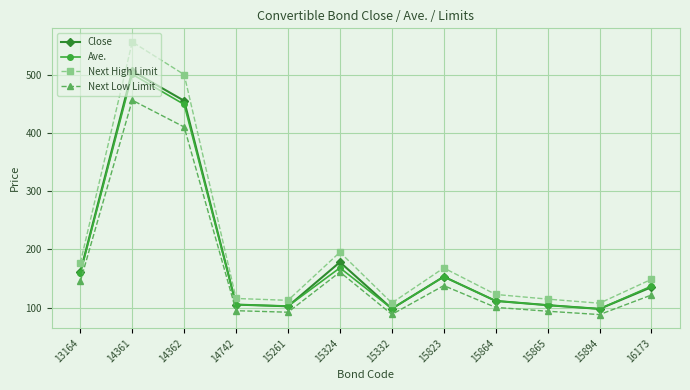

At which label is Ave. closest to 299?

15324